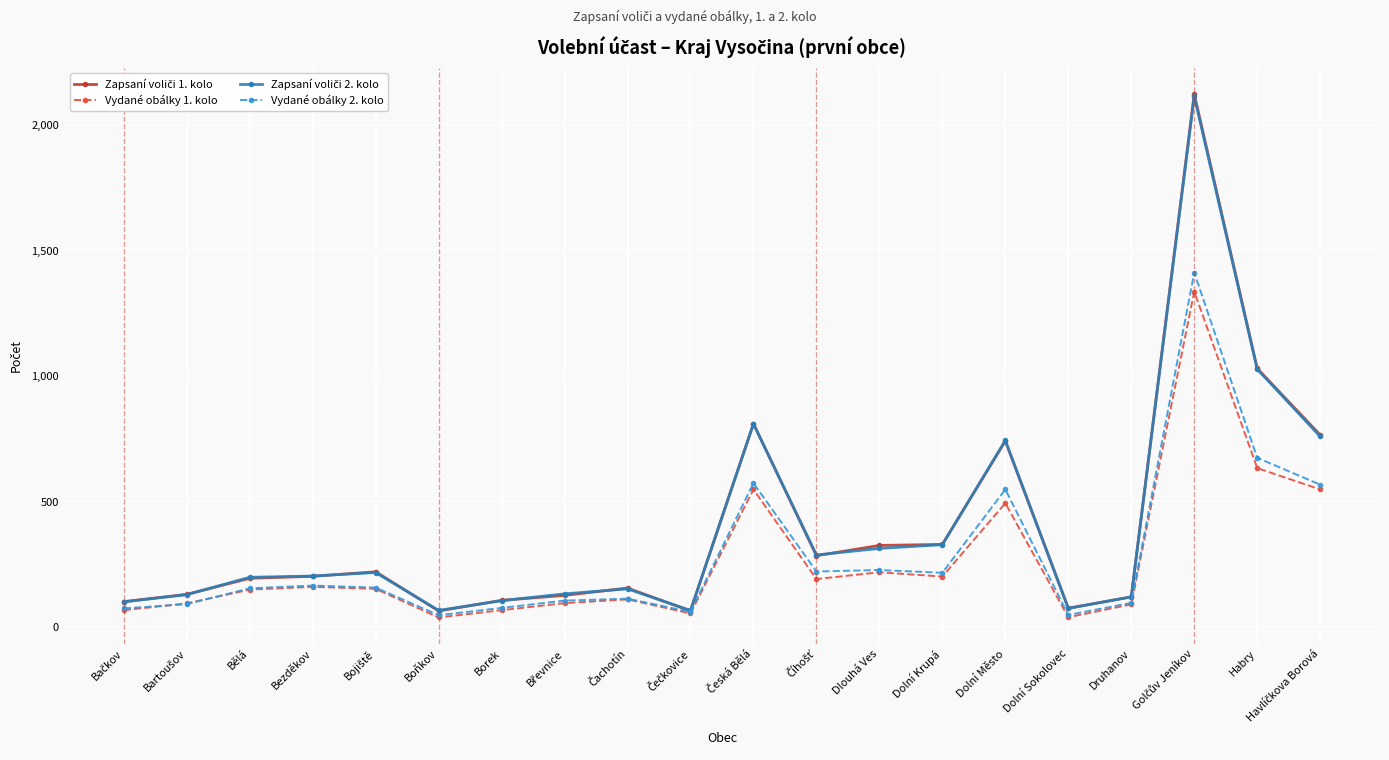

Is this an area chart (filled region under the line)?

No